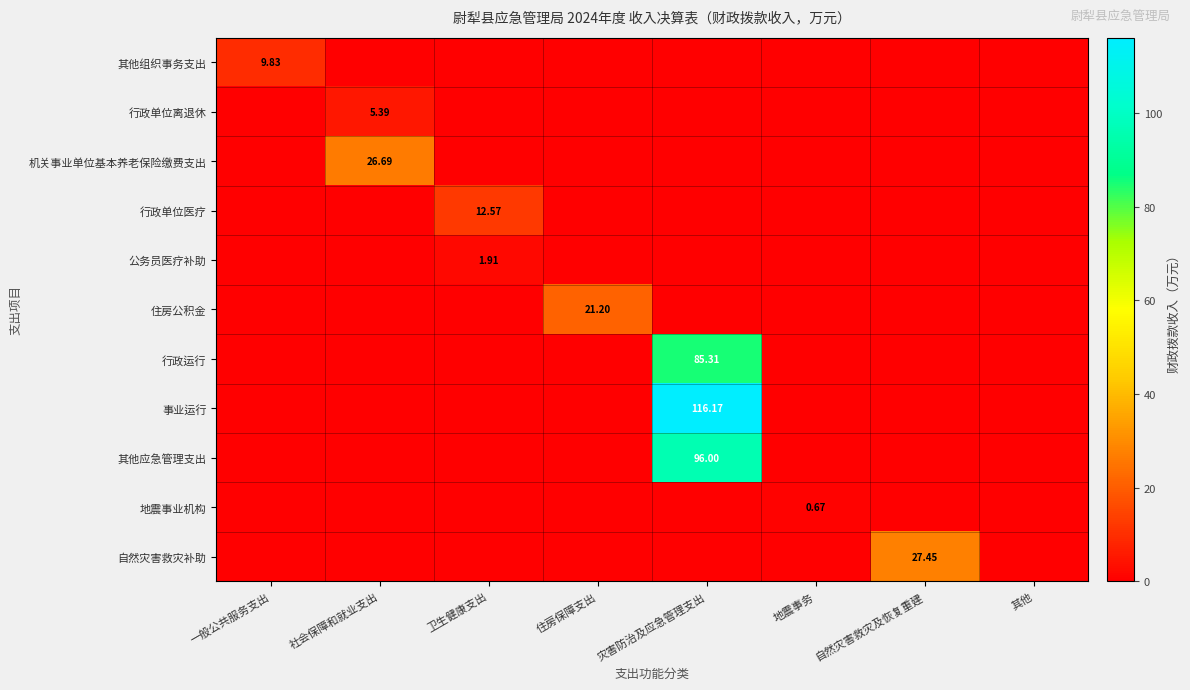

Rank the categories by 事业运行 value from lowest to highest.

一般公共服务支出, 社会保障和就业支出, 卫生健康支出, 住房保障支出, 地震事务, 自然灾害救灾及恢复重建, 其他, 灾害防治及应急管理支出